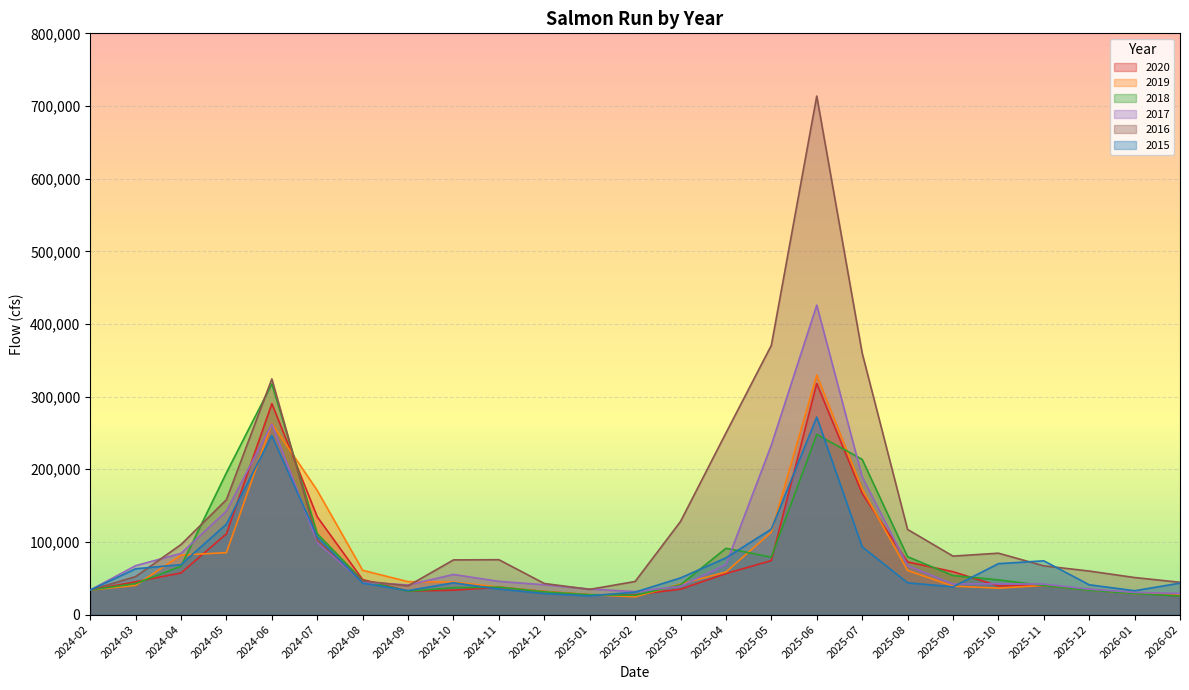

After their last crossing, which series has the higher values: 2020 or 2019?

2019